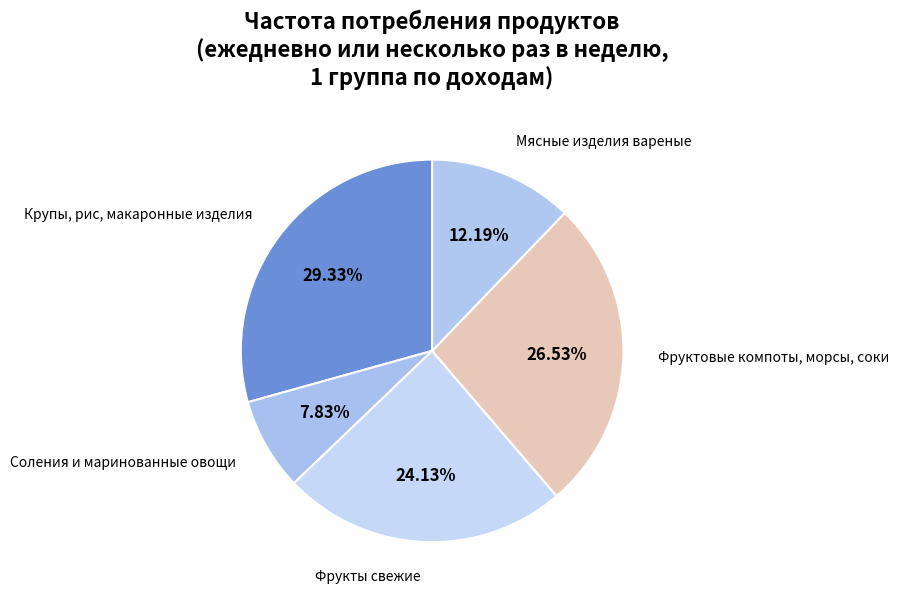

Count the number of slices in the pie.

5